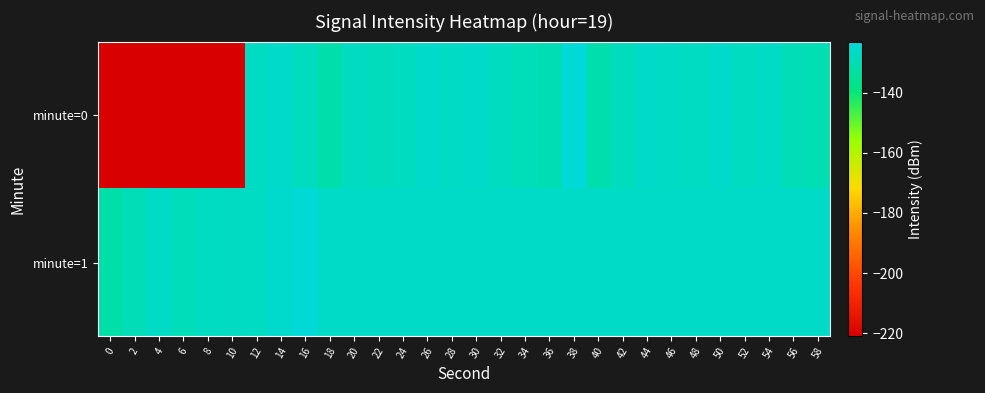

Reading left to right, transcribe all the data shown in this chart.

minute=0: 0=-221.0	2=-221.0	4=-221.0	6=-221.0	8=-221.0	10=-221.0	12=-126.8	14=-125.8	16=-128.3	18=-131.4	20=-127.2	22=-128.2	24=-127.6	26=-125.6	28=-126.5	30=-126.0	32=-127.8	34=-128.9	36=-129.6	38=-123.7	40=-130.8	42=-128.3	44=-125.9	46=-126.4	48=-127.3	50=-125.7	52=-127.7	54=-126.6	56=-129.3	58=-129.9
minute=1: 0=-132.0	2=-129.2	4=-126.3	6=-128.7	8=-127.2	10=-127.2	12=-126.9	14=-125.3	16=-123.6	18=-126.2	20=-126.2	22=-126.2	24=-126.2	26=-126.2	28=-126.2	30=-126.2	32=-126.2	34=-126.2	36=-126.2	38=-126.2	40=-126.2	42=-126.2	44=-126.2	46=-126.2	48=-126.2	50=-126.2	52=-126.2	54=-126.2	56=-126.2	58=-126.2